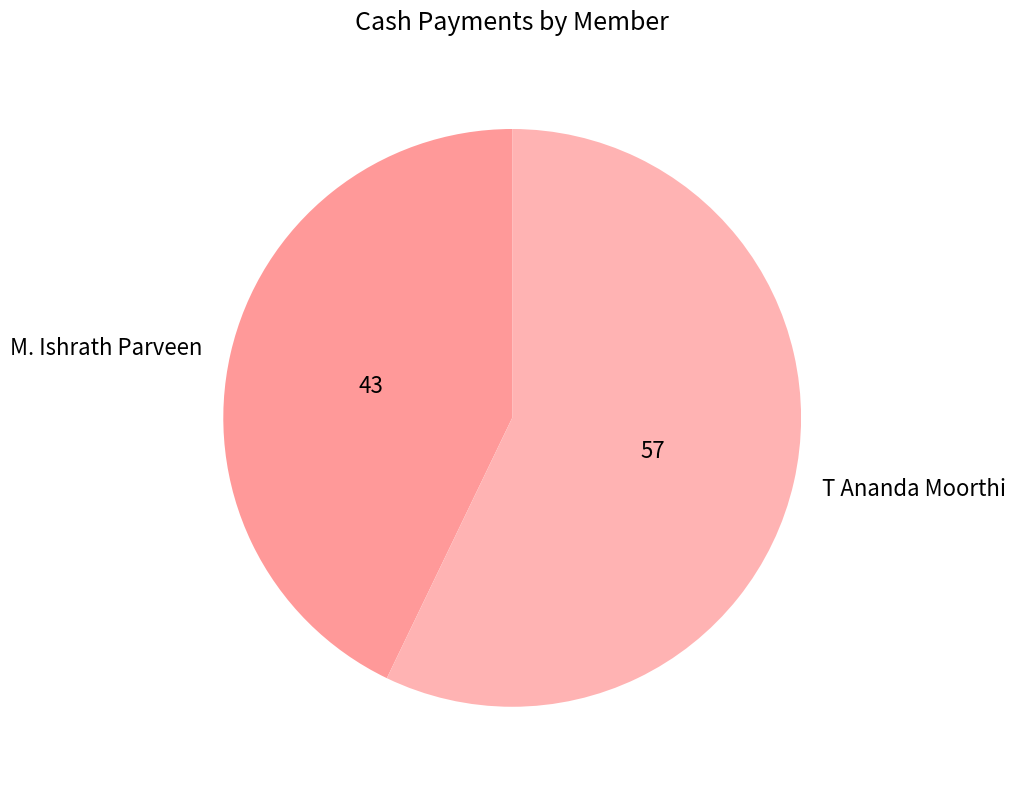

Is it true that M. Ishrath Parveen is 43% of the pie?

True